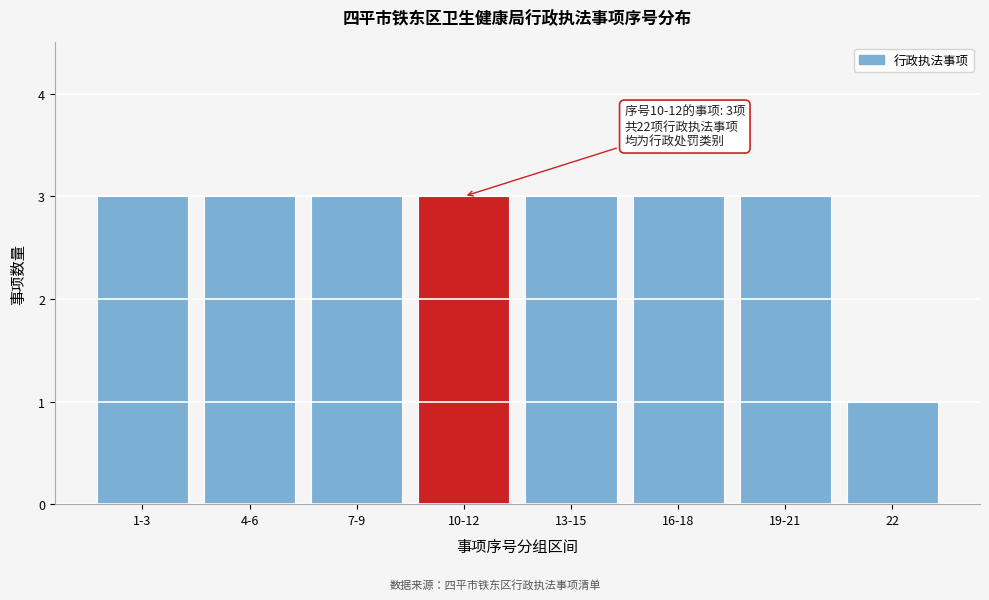

Reading right to left, list all the values displayed in this chart.

1	3	3	3	3	3	3	3